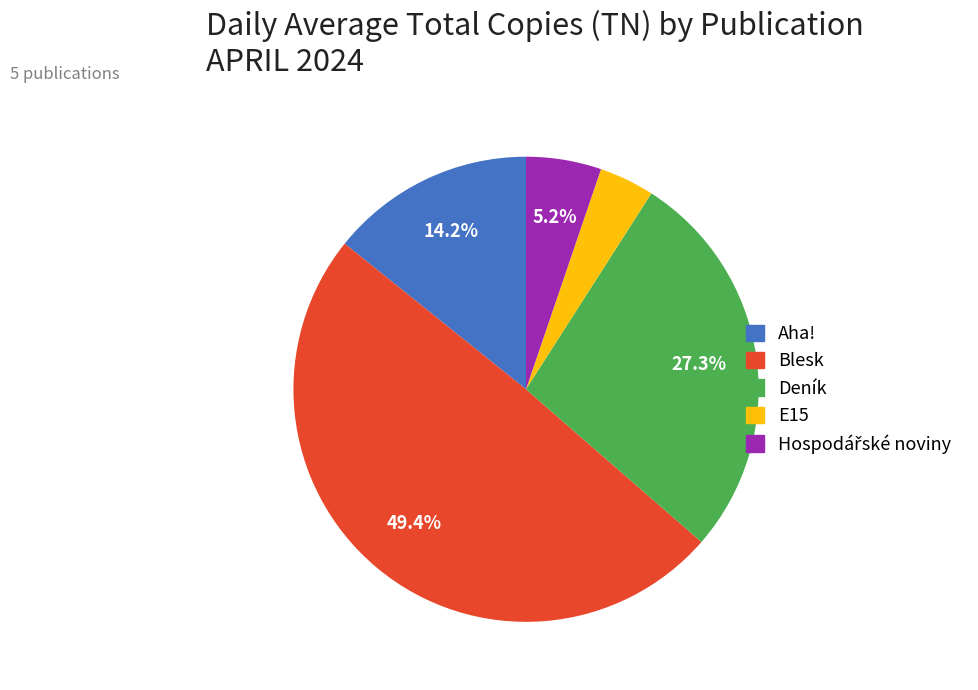

Which has a higher value, E15 or Deník?

Deník